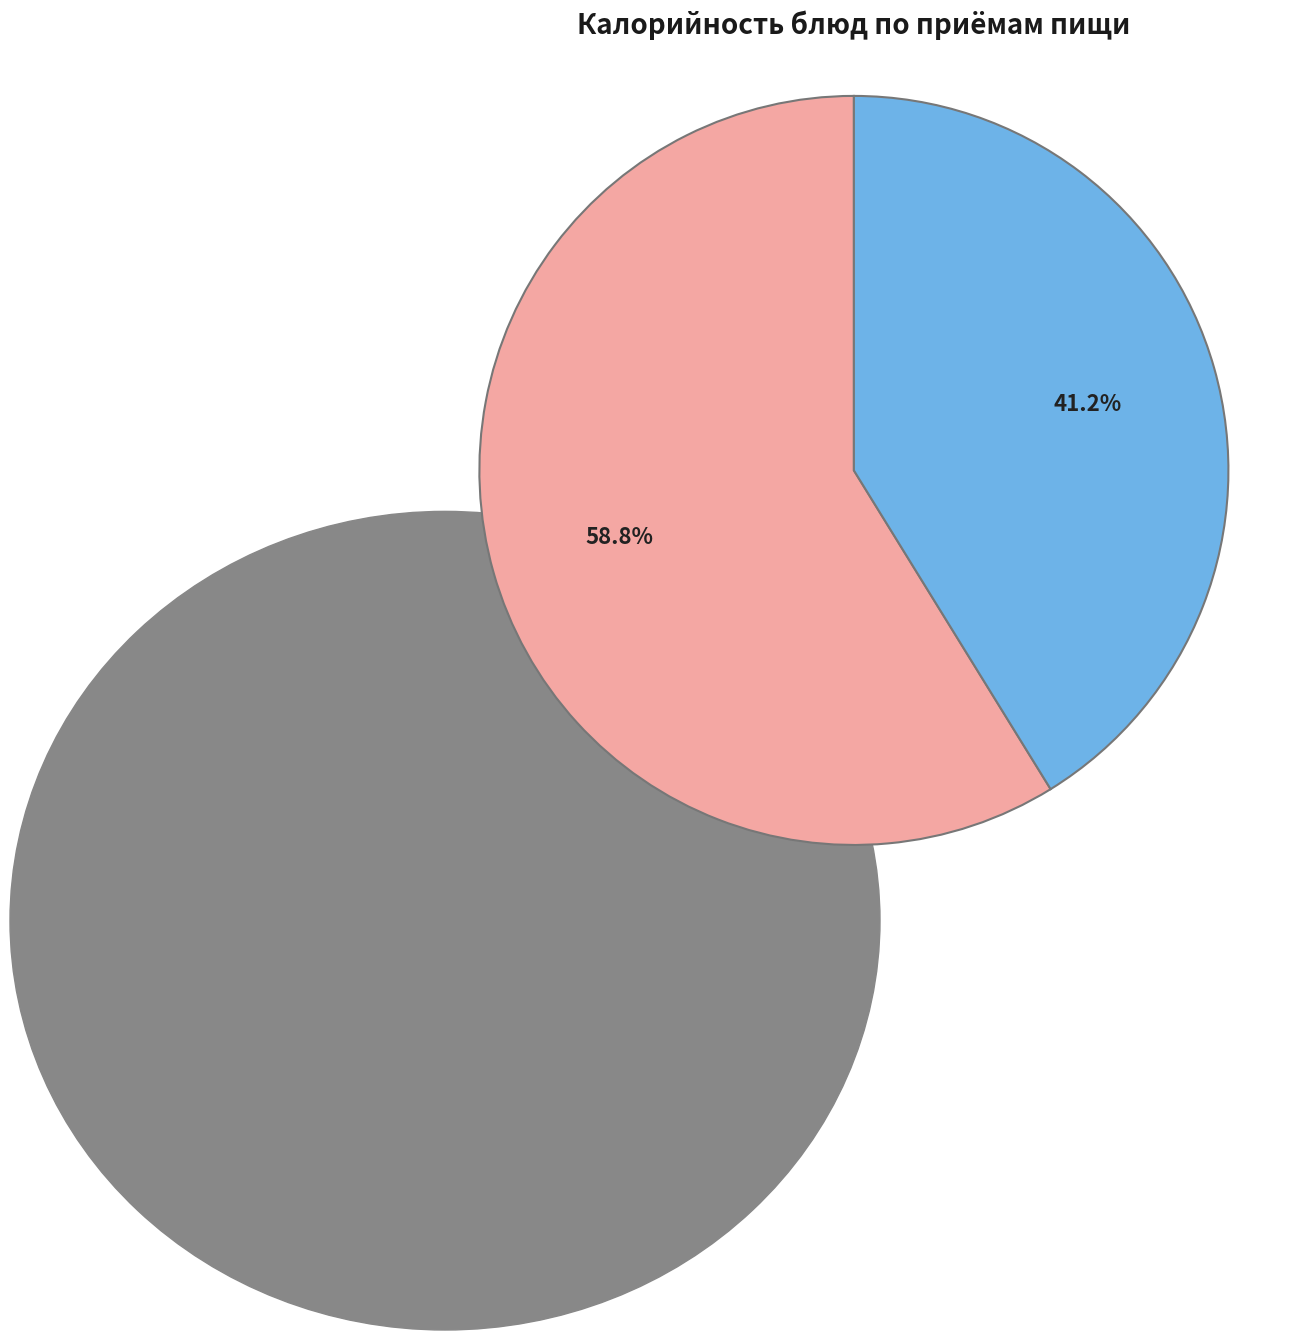

Is there a majority slice in this chart?

Yes